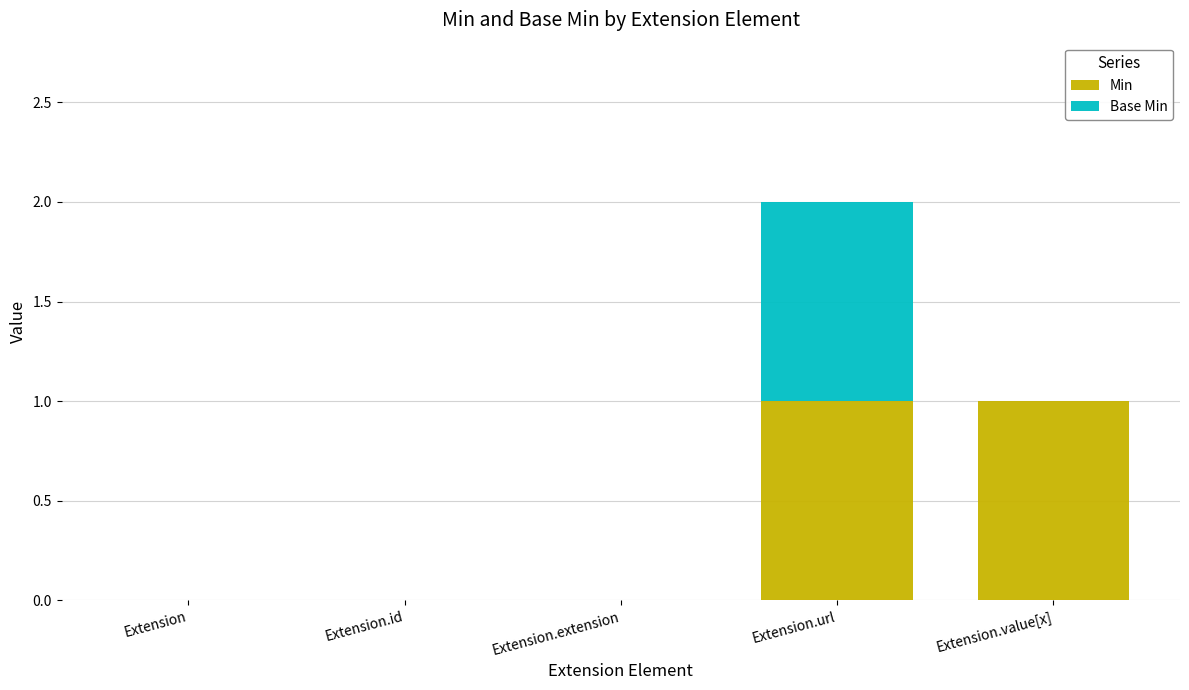

At which category is the sum across all series the highest?

Extension.url